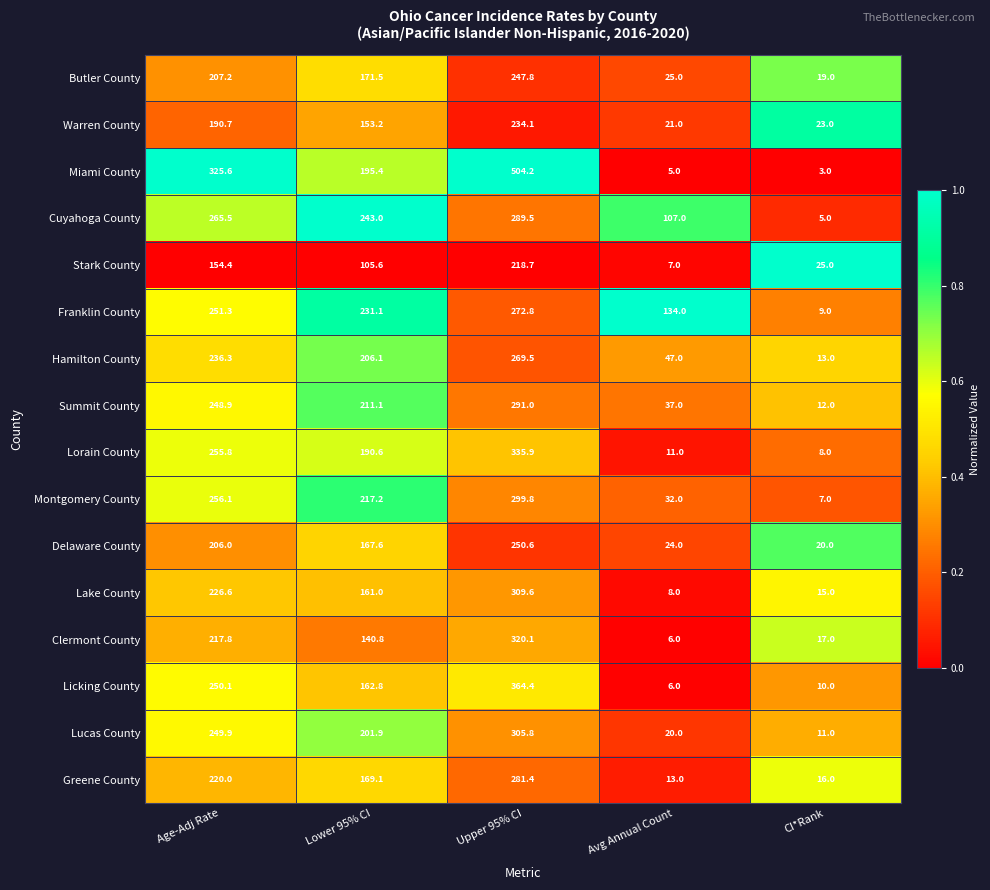

Which label corresponds to the smallest value in the chart?

CI*Rank